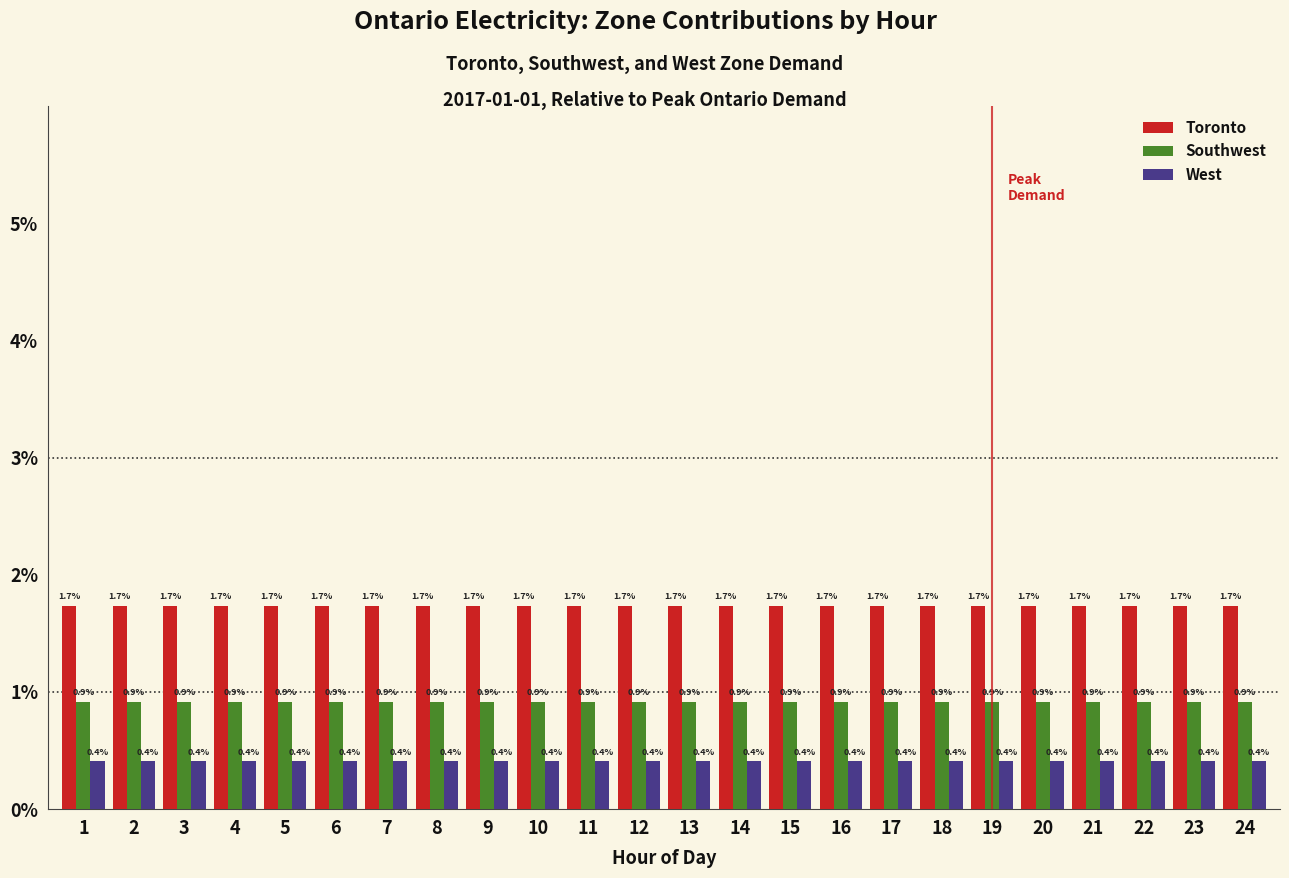

What is the maximum value shown in the chart?

1.7